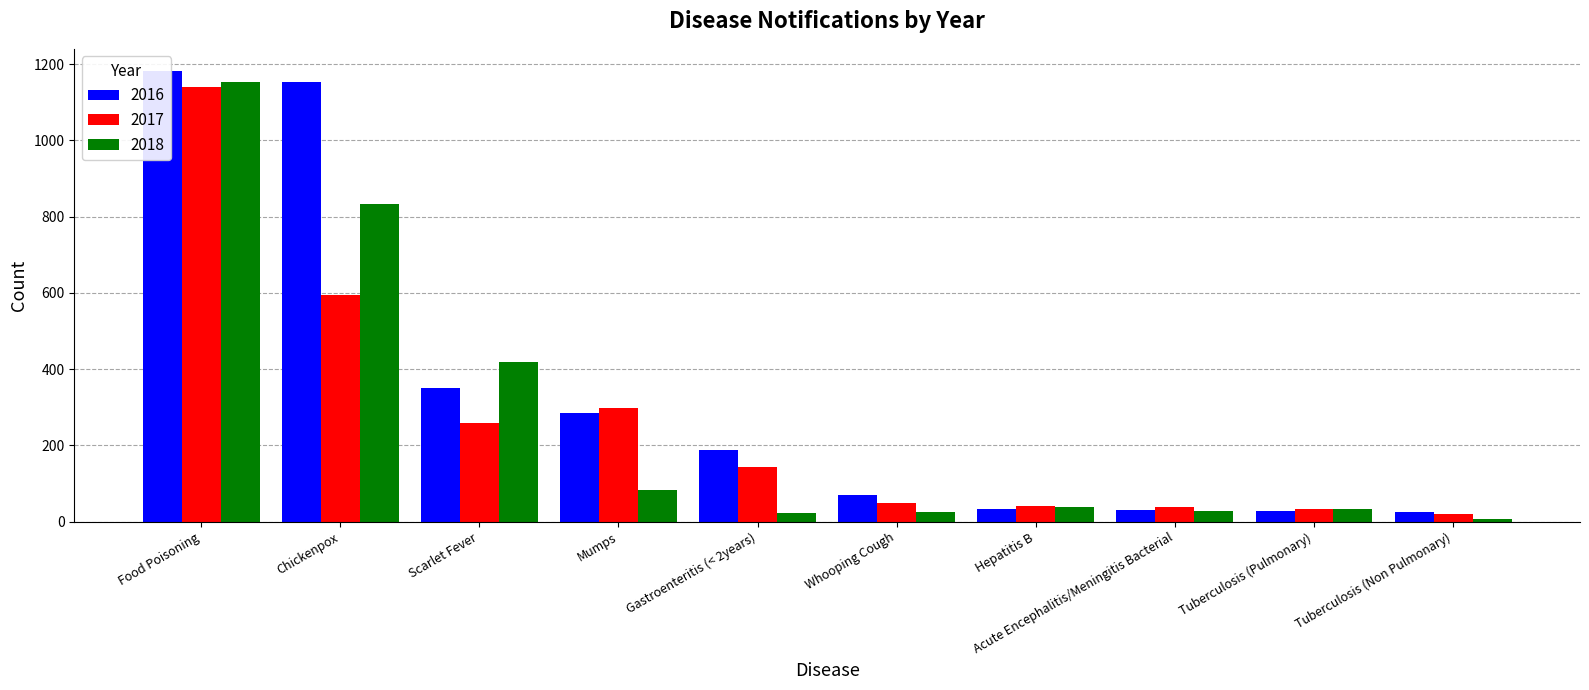

What are all the series names shown in the legend?

2016, 2017, 2018